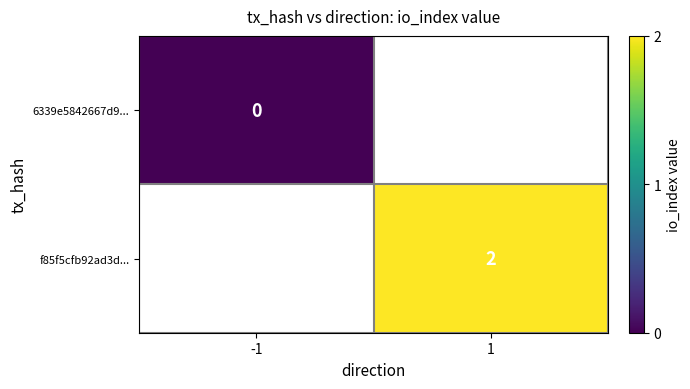

Which category has the lowest value across all series?

-1